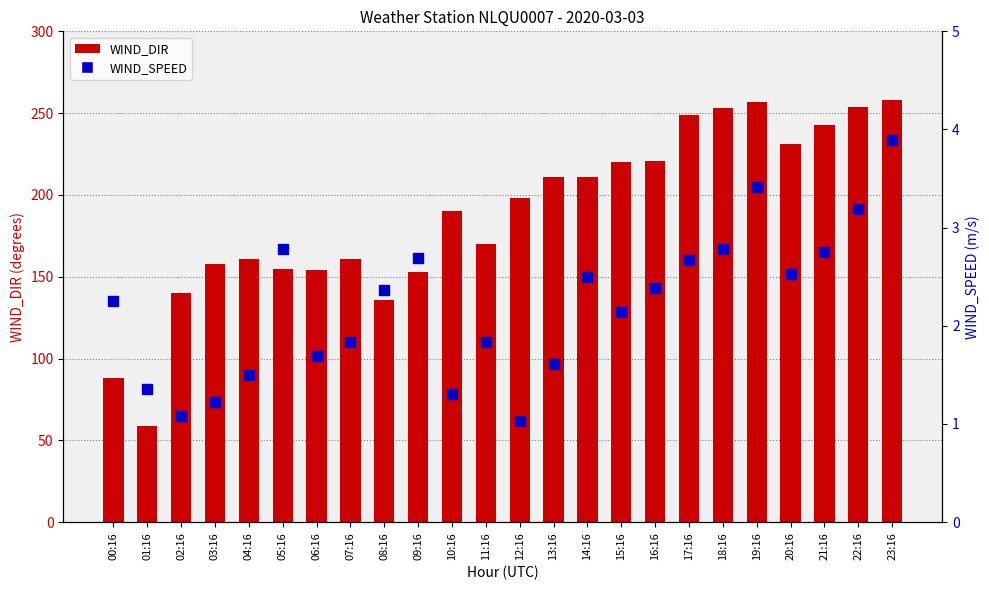

Which series contains the highest Y value?

WIND_DIR